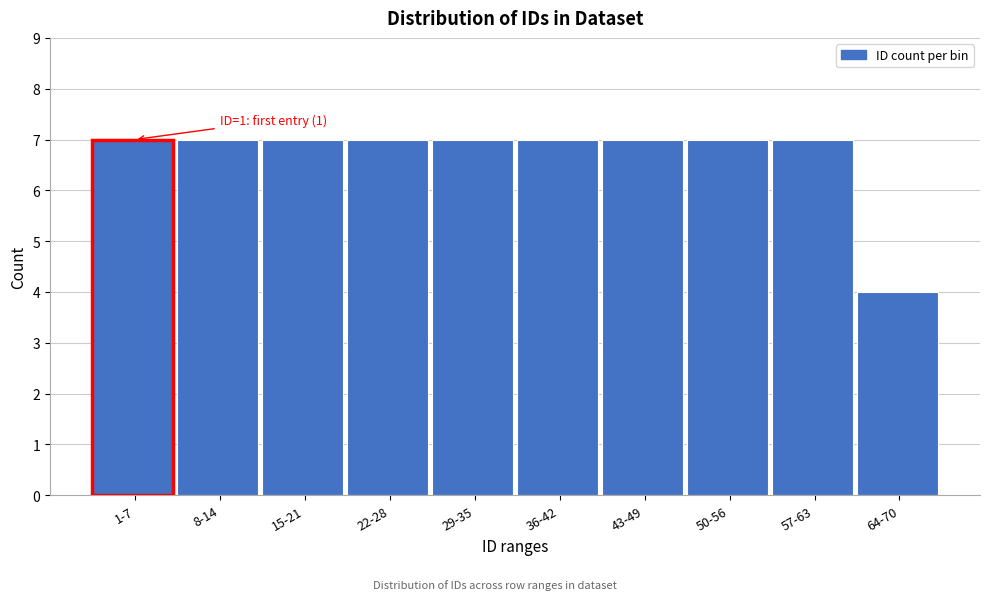

Reading left to right, what are all the values shown in this chart?

1-7=7	8-14=7	15-21=7	22-28=7	29-35=7	36-42=7	43-49=7	50-56=7	57-63=7	64-70=4